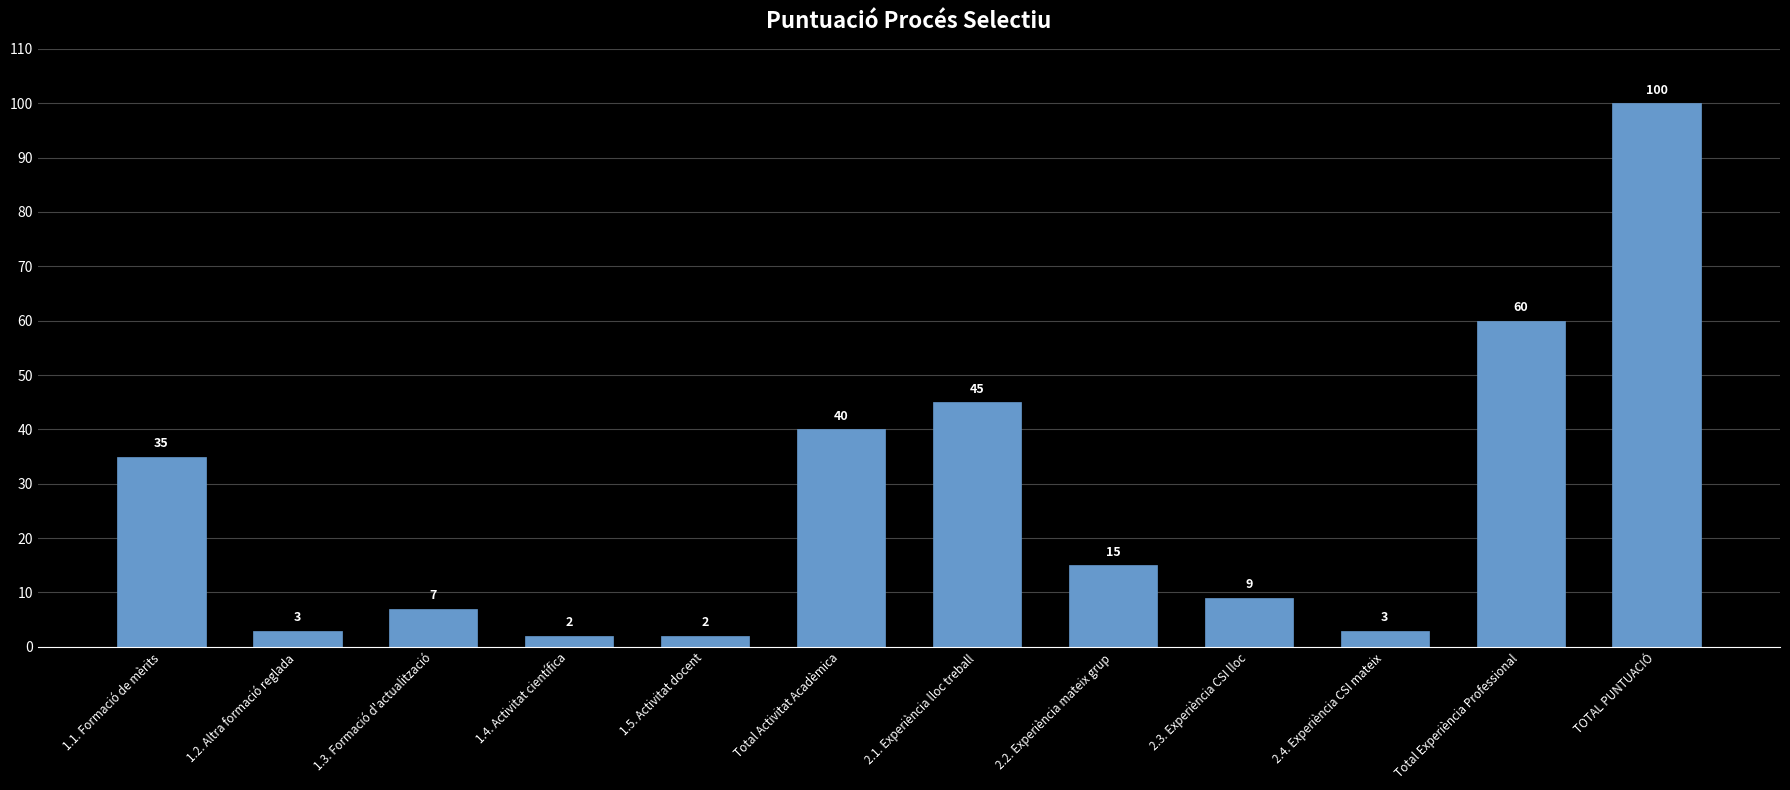

True or false: the data shows 13 at 2.1. Experiència lloc treball.

False